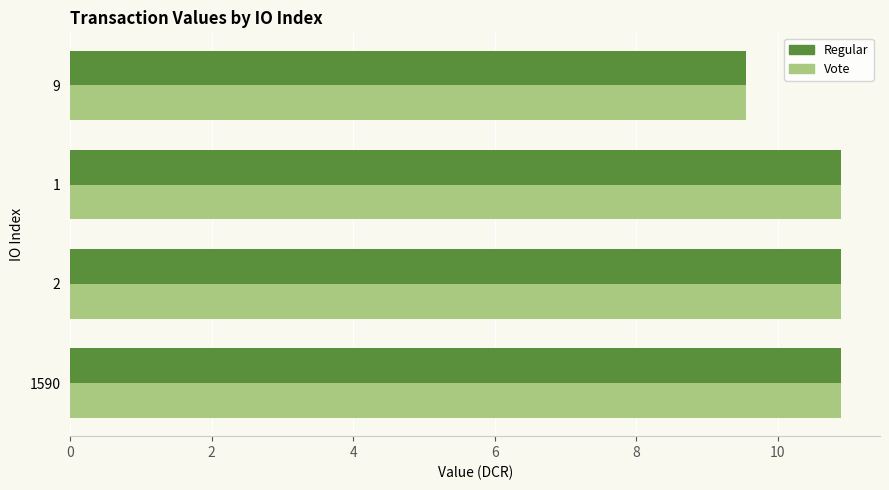

What is the sum of all Regular values?

42.3